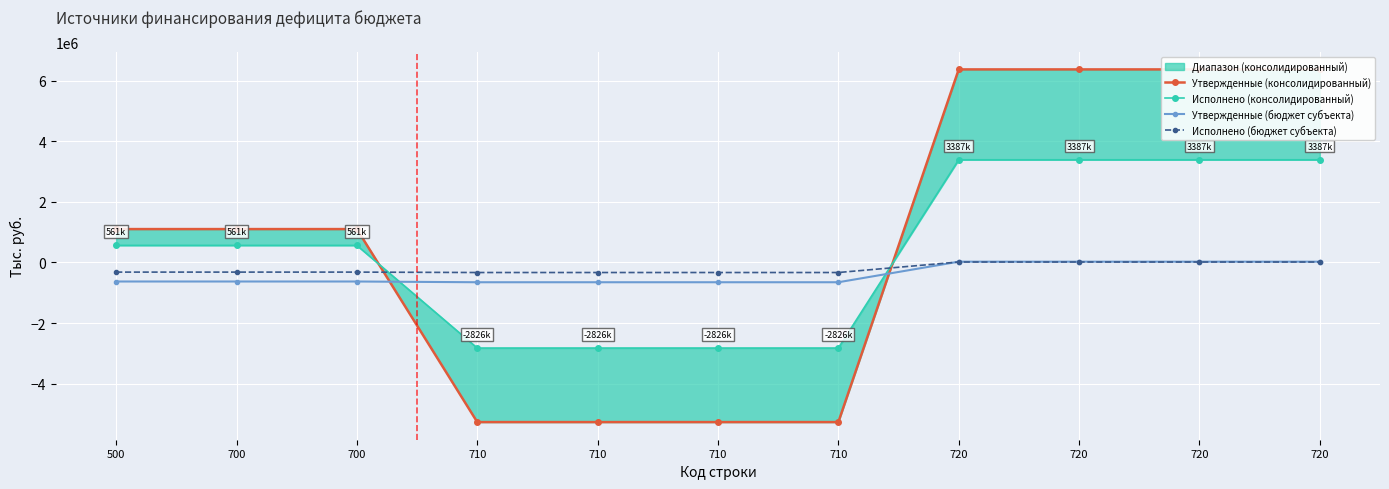

Reading right to left, extract all data points from this chart.

Утвержденные (консолидированный): 720=6370697.0	720=6370697.0	720=6370697.0	720=6370697.0	710=-5270600.0	710=-5270600.0	710=-5270600.0	710=-5270600.0	700=1100097.0	700=1100097.0	500=1100097.0
Исполнено (консолидированный): 720=3387184.0	720=3387184.0	720=3387184.0	720=3387184.0	710=-2826170.7	710=-2826170.7	710=-2826170.7	710=-2826170.7	700=561013.3	700=561013.3	500=561013.3
Утвержденные (бюджет субъекта): 720=24500.0	720=24500.0	720=24500.0	720=24500.0	710=-654597.0	710=-654597.0	710=-654597.0	710=-654597.0	700=-630097.0	700=-630097.0	500=-630097.0
Исполнено (бюджет субъекта): 720=13442.0	720=13442.0	720=13442.0	720=13442.0	710=-333403.9	710=-333403.9	710=-333403.9	710=-333403.9	700=-319961.9	700=-319961.9	500=-319961.9